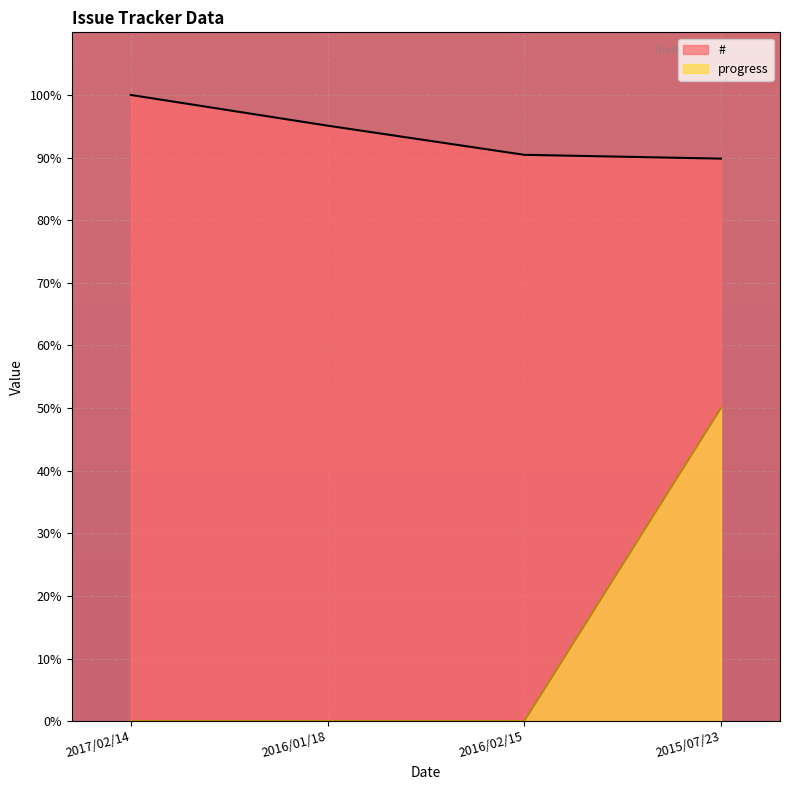

Which series changed the most between 2016/01/18 and 2016/02/15?

#